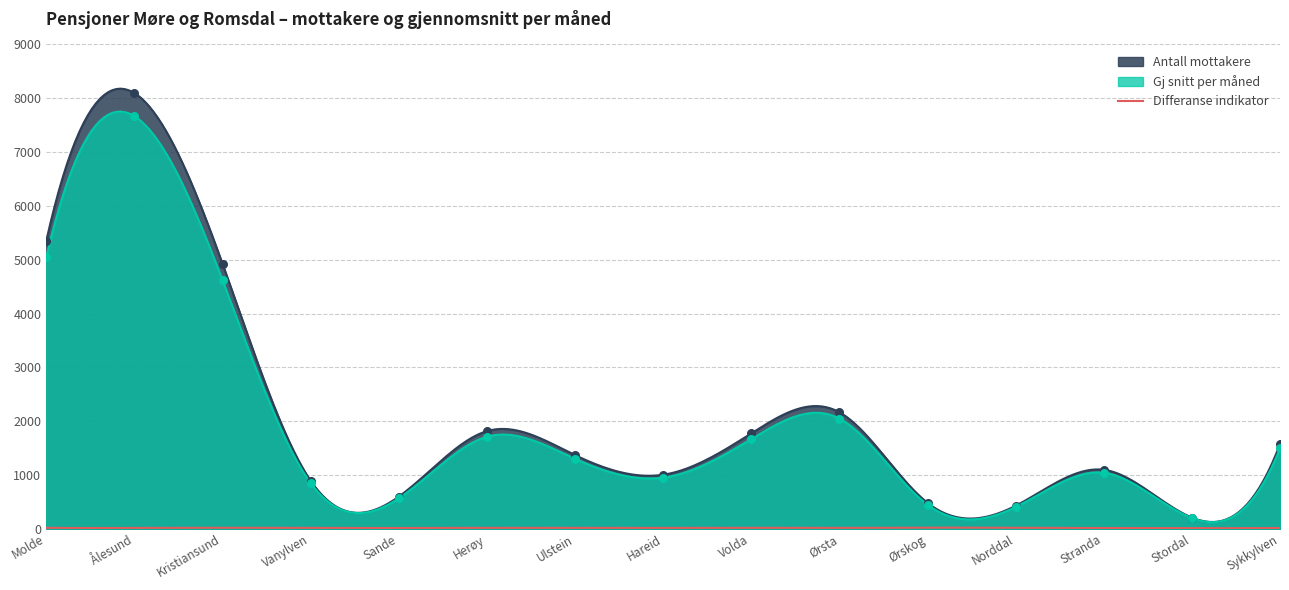

What is the total value across all series at Ålesund?

15764.8